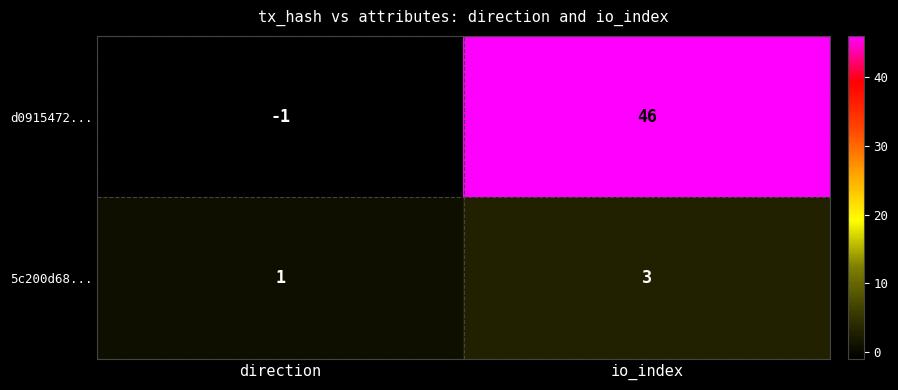

Where is d0915472... nearest to the value 22?

direction